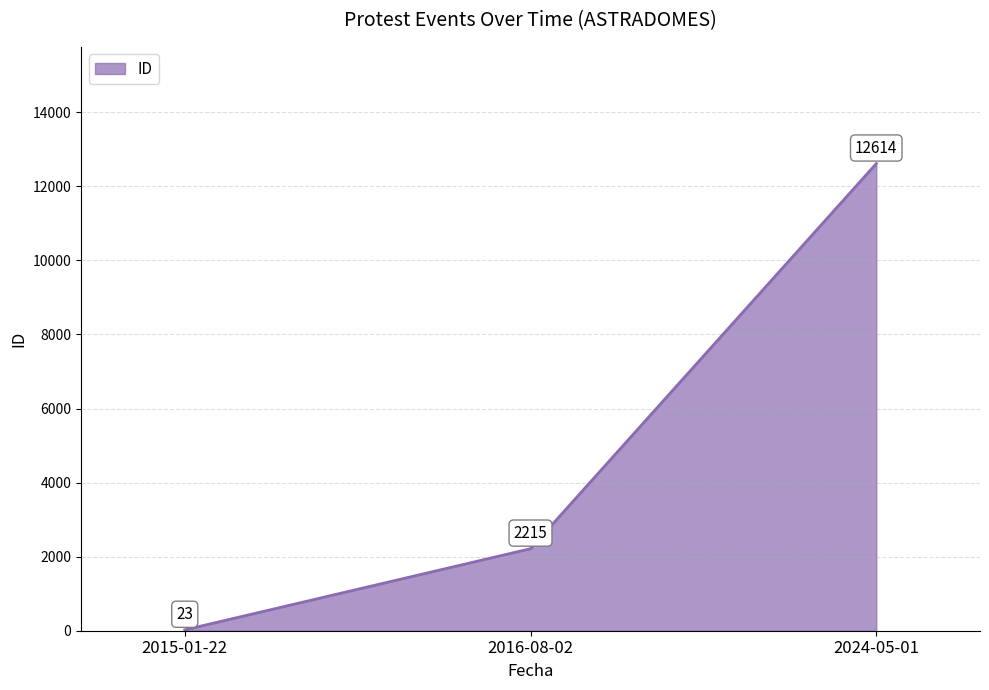

At which category does the chart reach its peak across all series?

2024-05-01